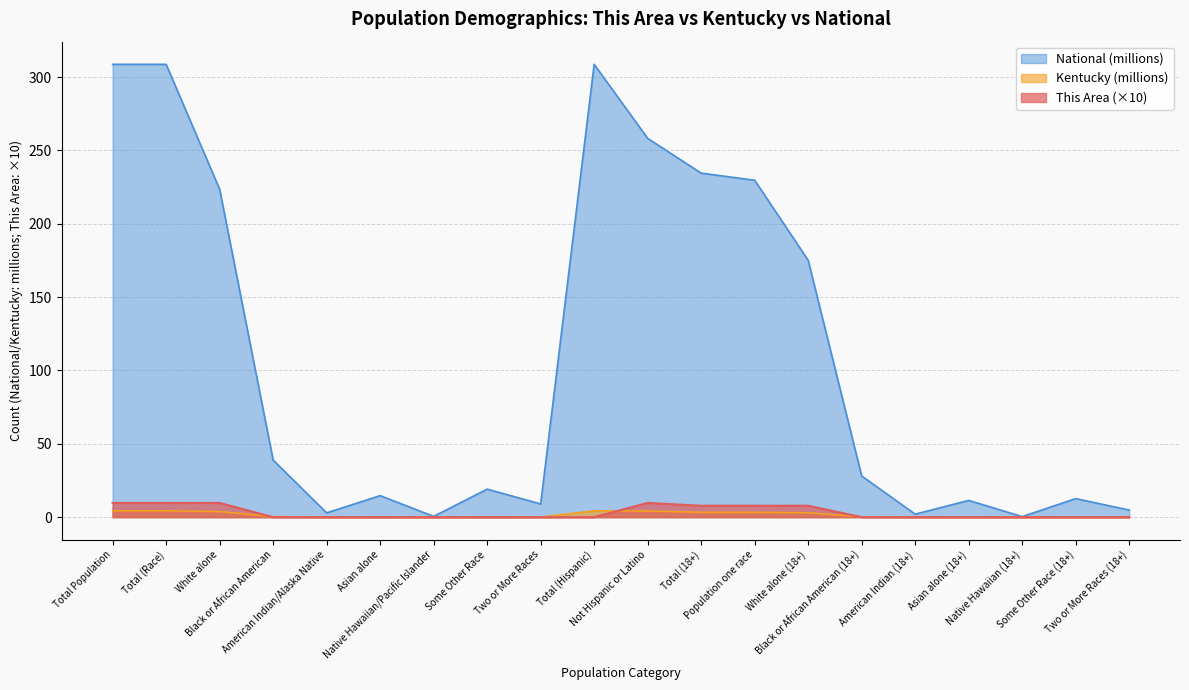

True or false: National and Kentucky intersect in this chart.

False